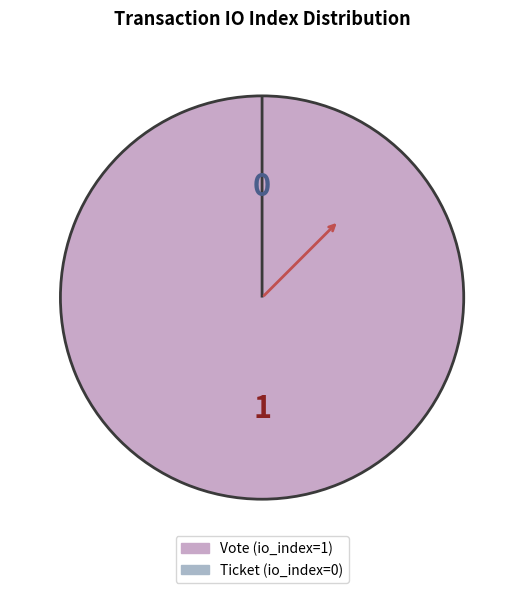

To the nearest percent, what percentage of the pie is Vote (io_index=1)?

100%